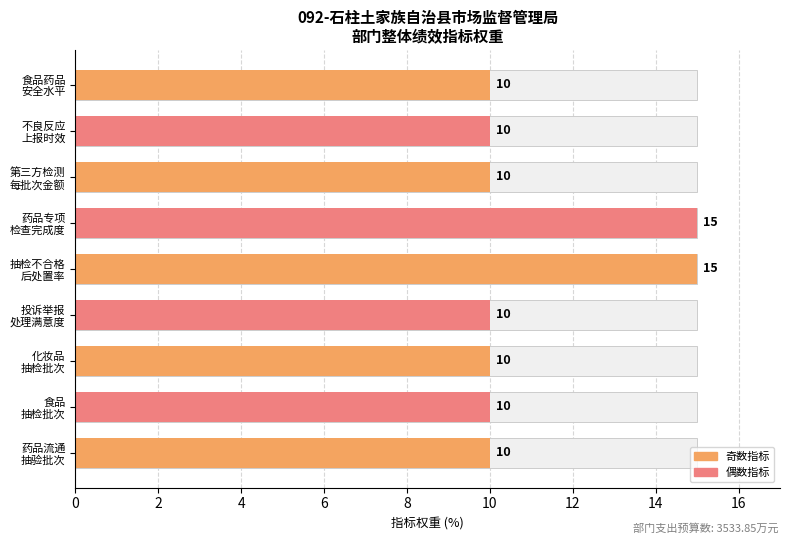

How many values exceed 10?

2